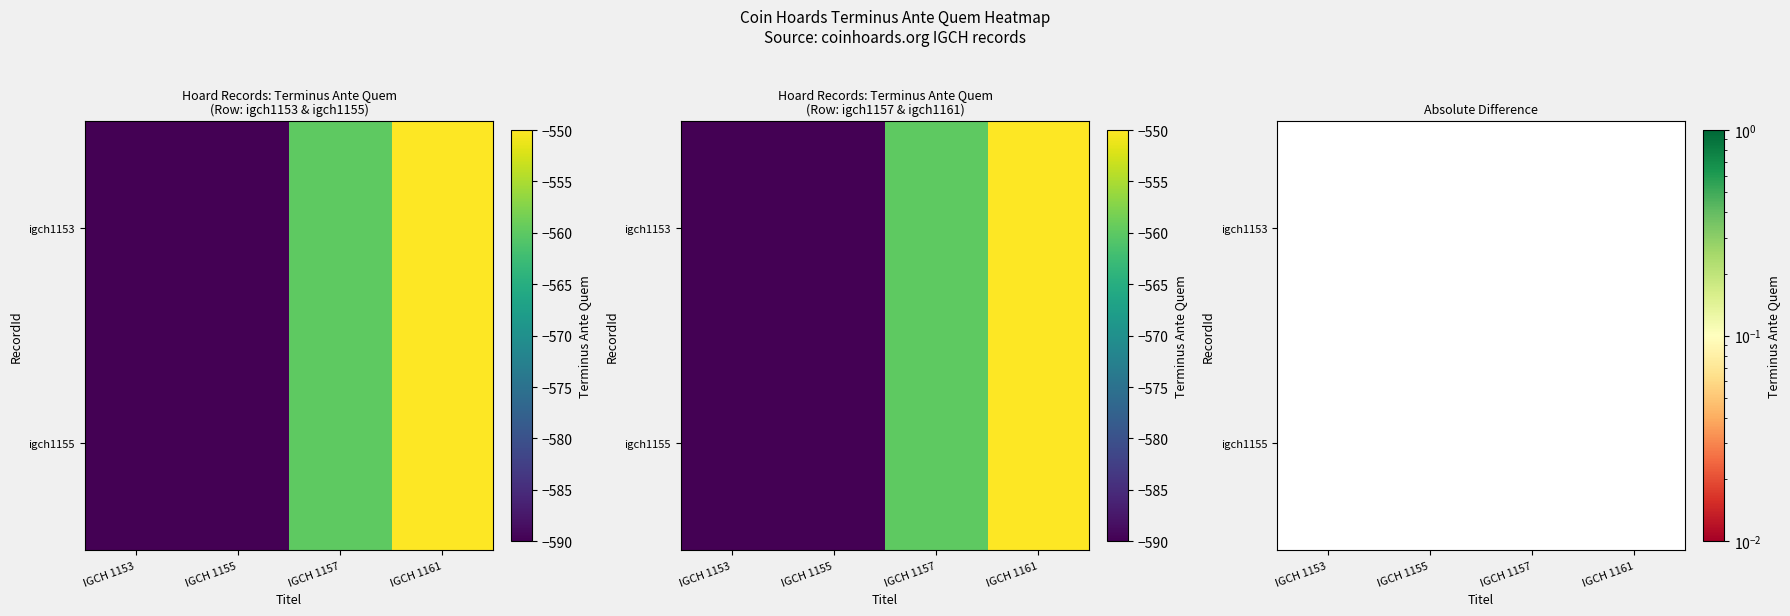

What is the difference between the maximum and minimum values in the IGCH 1155 series?

40